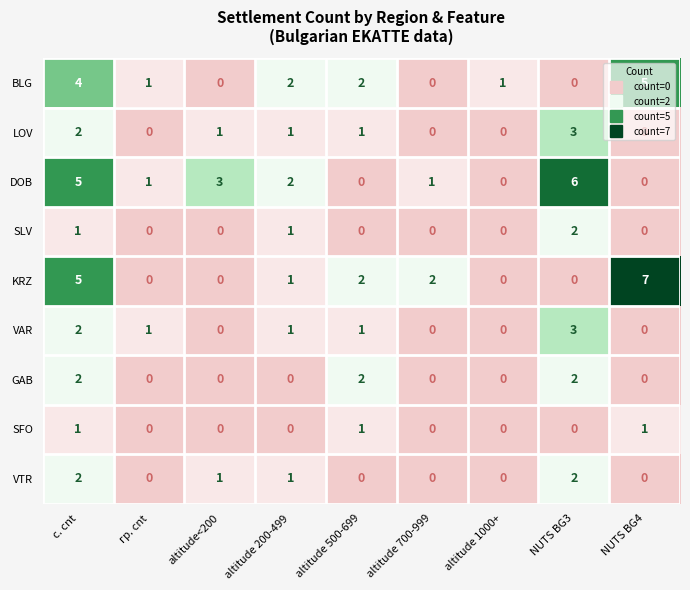

The value of GAB at altitude 200-499 is -1. True or false?

False